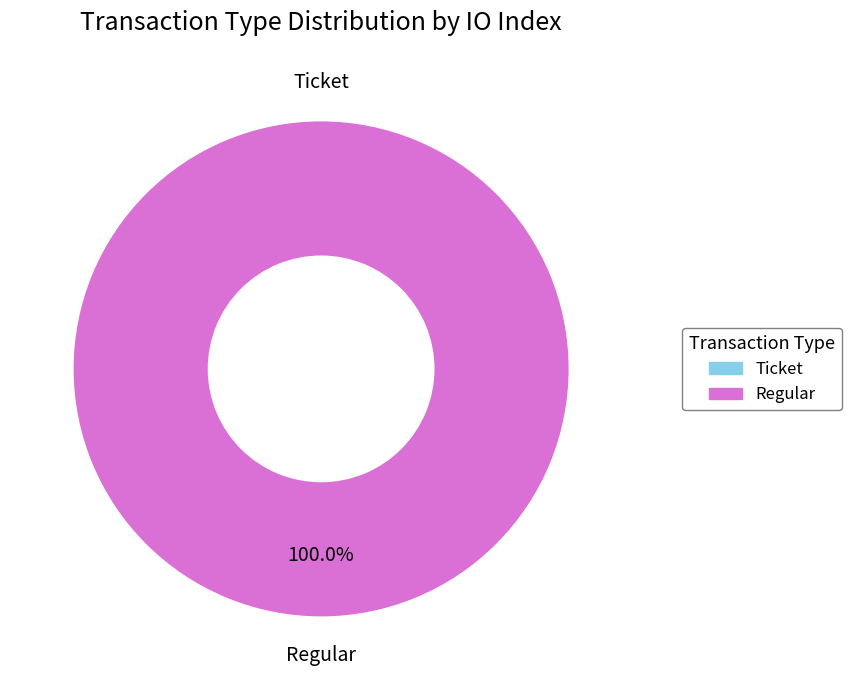

Do Ticket and Regular together represent more than half of the pie?

Yes